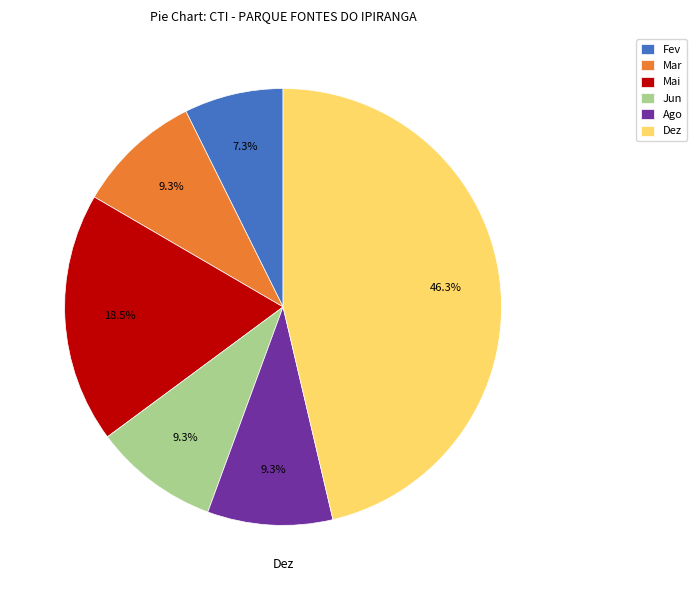

How many slices are in this pie chart?

6